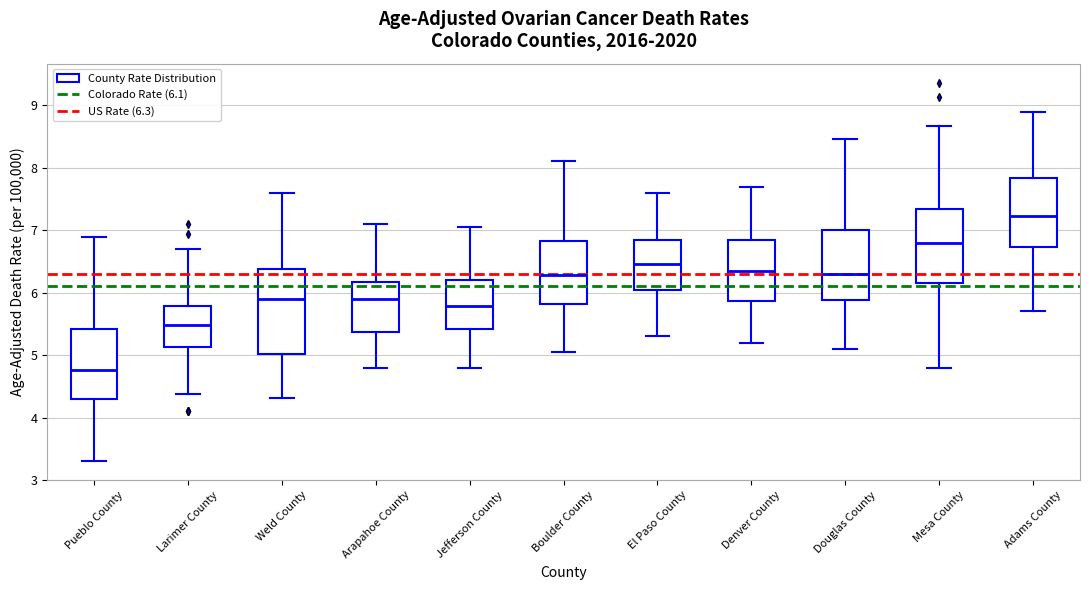

Which box is the tallest, from its lower edge to its upper edge?

Weld County